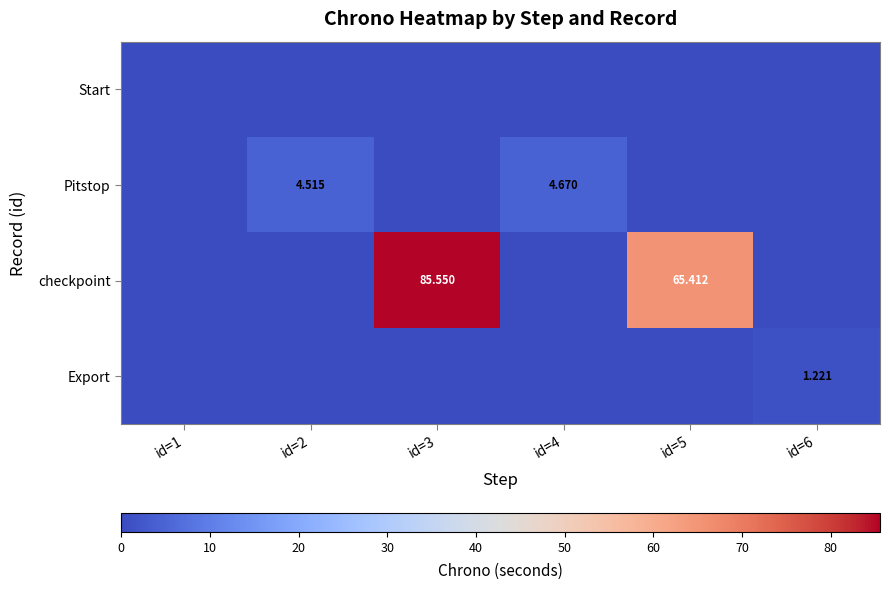

Is the value of checkpoint at id=5 greater than the value of Pitstop at id=4?

Yes